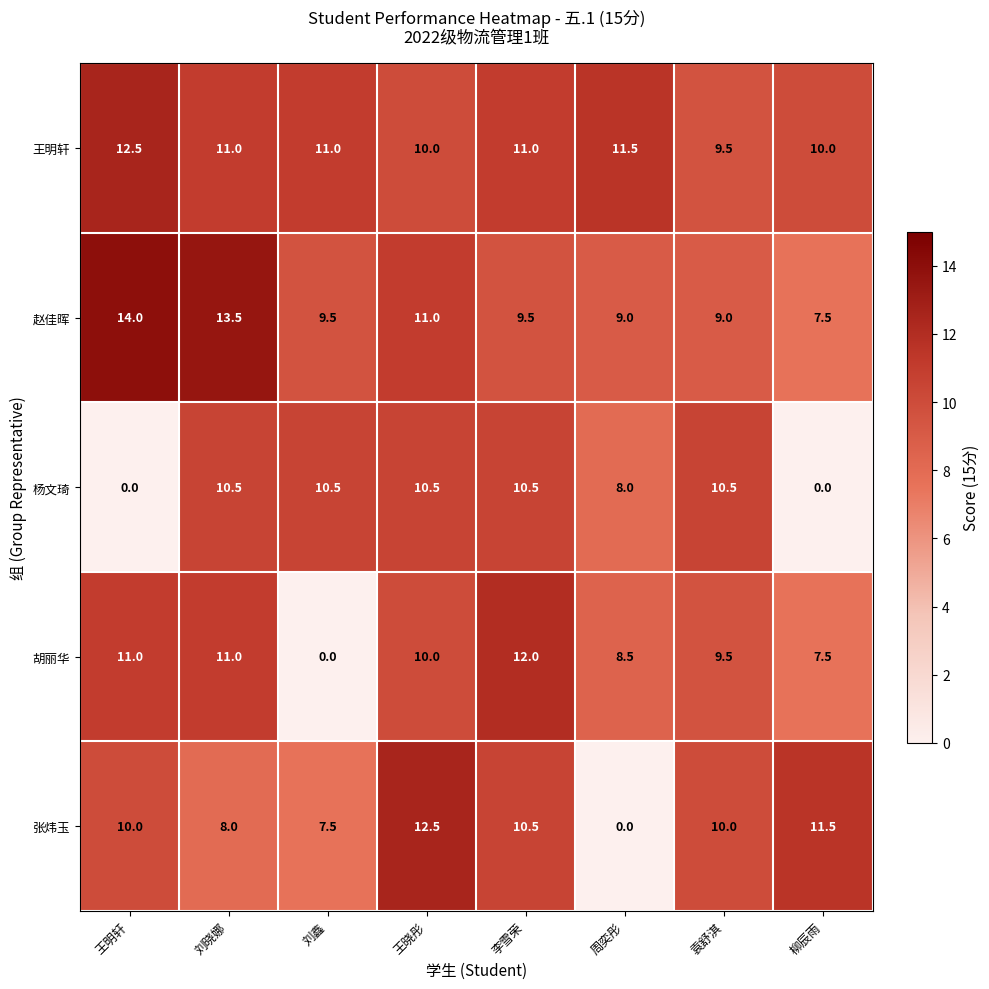

The value of 王明轩 at 刘鑫 is 11.0. True or false?

True